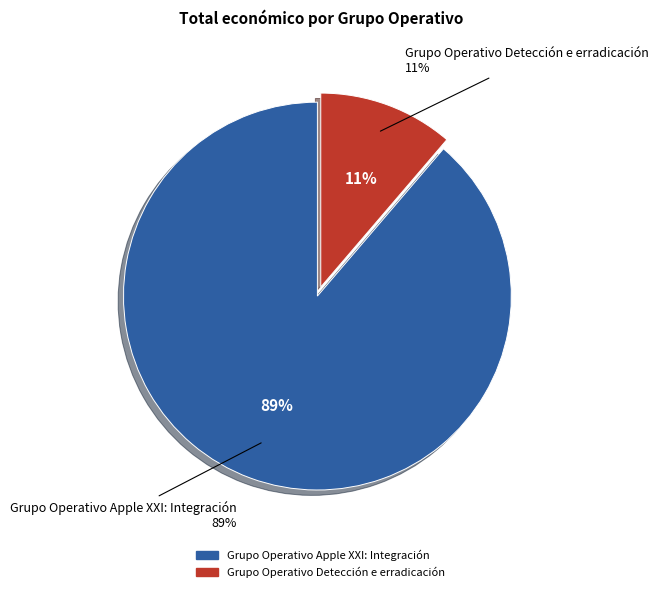

Combined, what portion of the pie is Grupo Operativo Apple XXI: Integración and Grupo Operativo Detección e erradicación?

100.0%